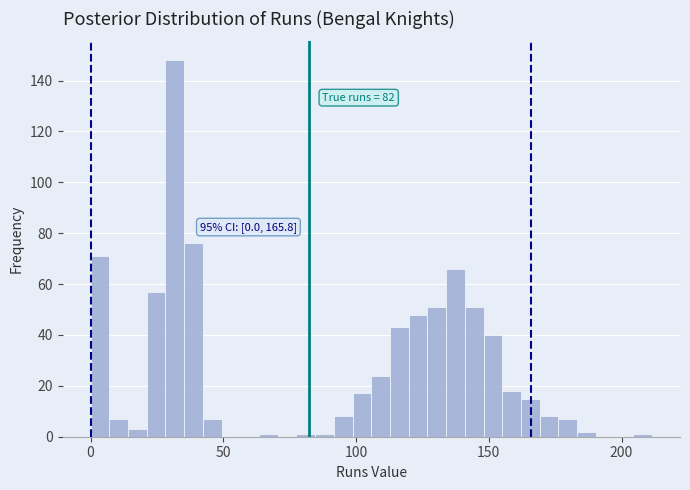

Read against the x-axis, roughly where is the centre of the tallest bar?

30